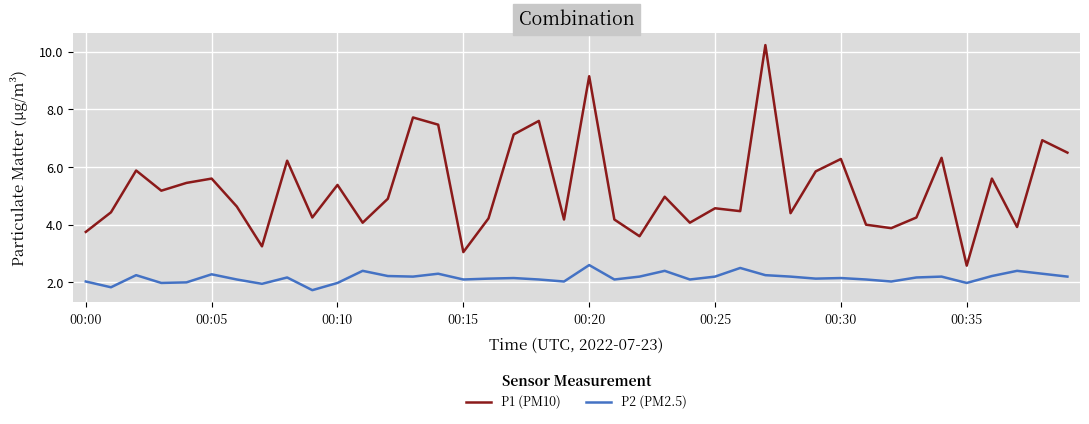

What is the greatest value displayed?

10.2